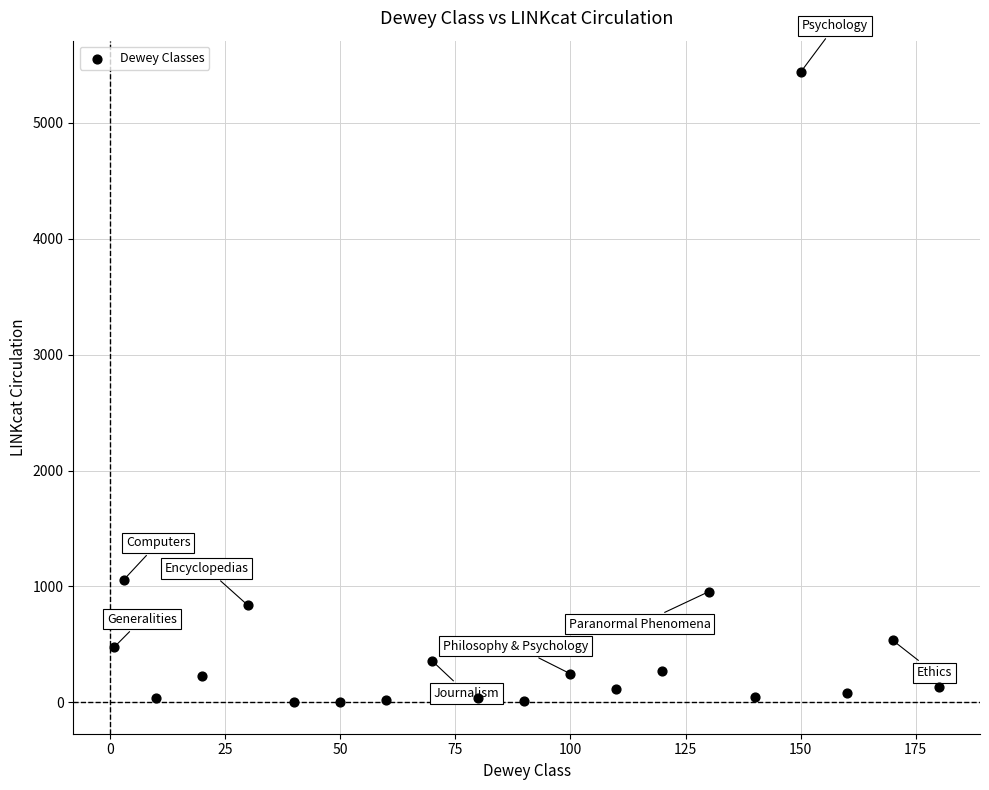

What is the range of X values (max minus min)?

179